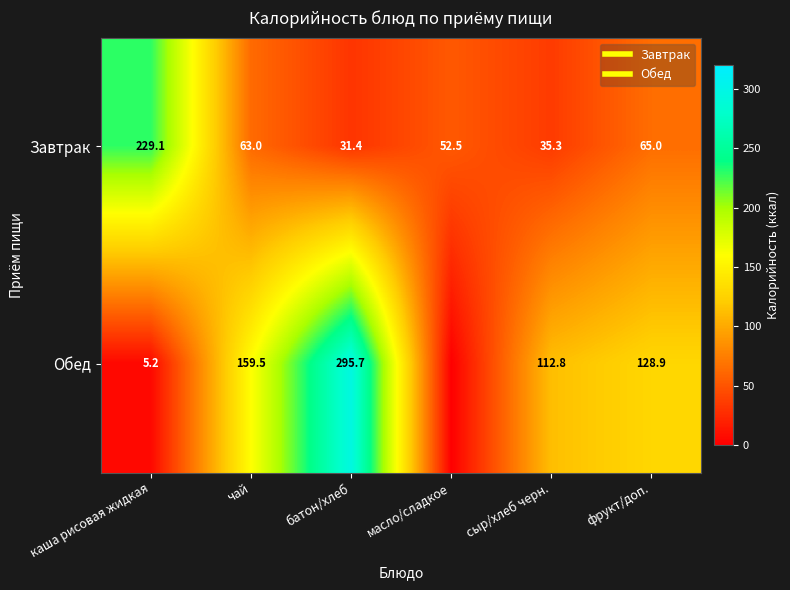

How many data points in Завтрак are above 63?

2